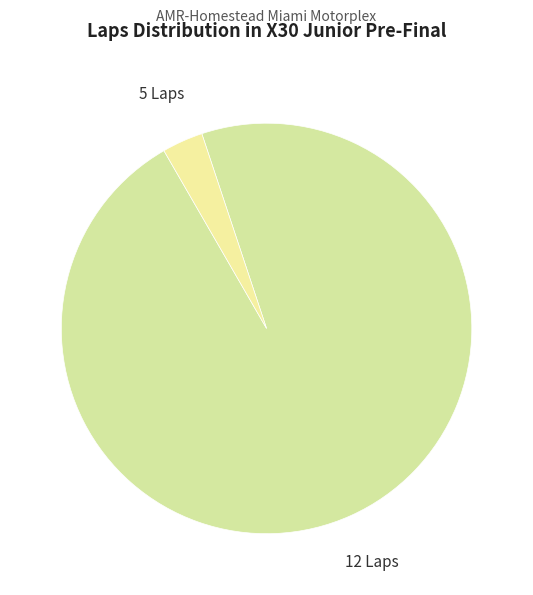

Combined, do 12 Laps and 5 Laps account for over 50%?

Yes